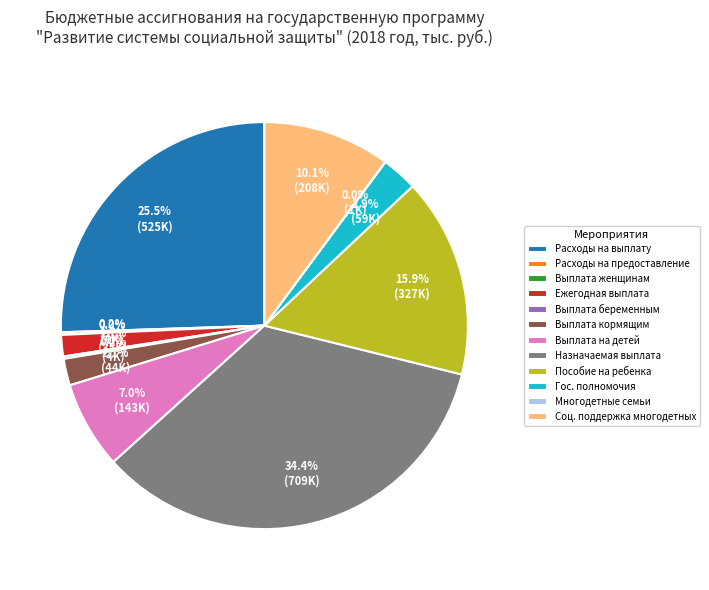

What percentage is NOT represented by Пособие на ребенка?

84.1%